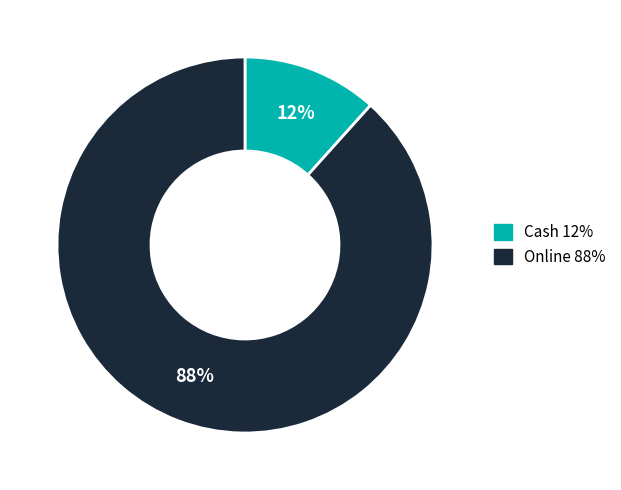

How many slices are in this pie chart?

2